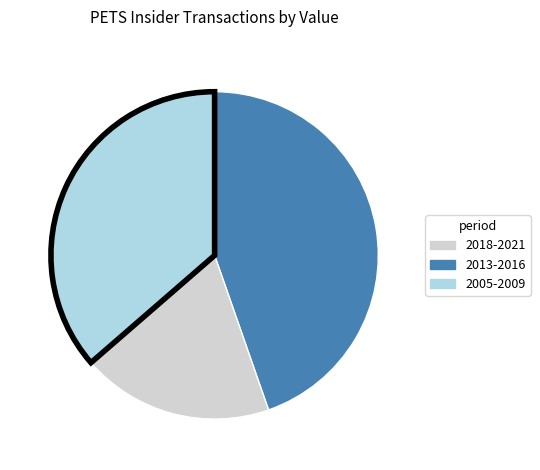

Approximately how many times larger is the value at 2013-2016 compared to 2018-2021?

0.4